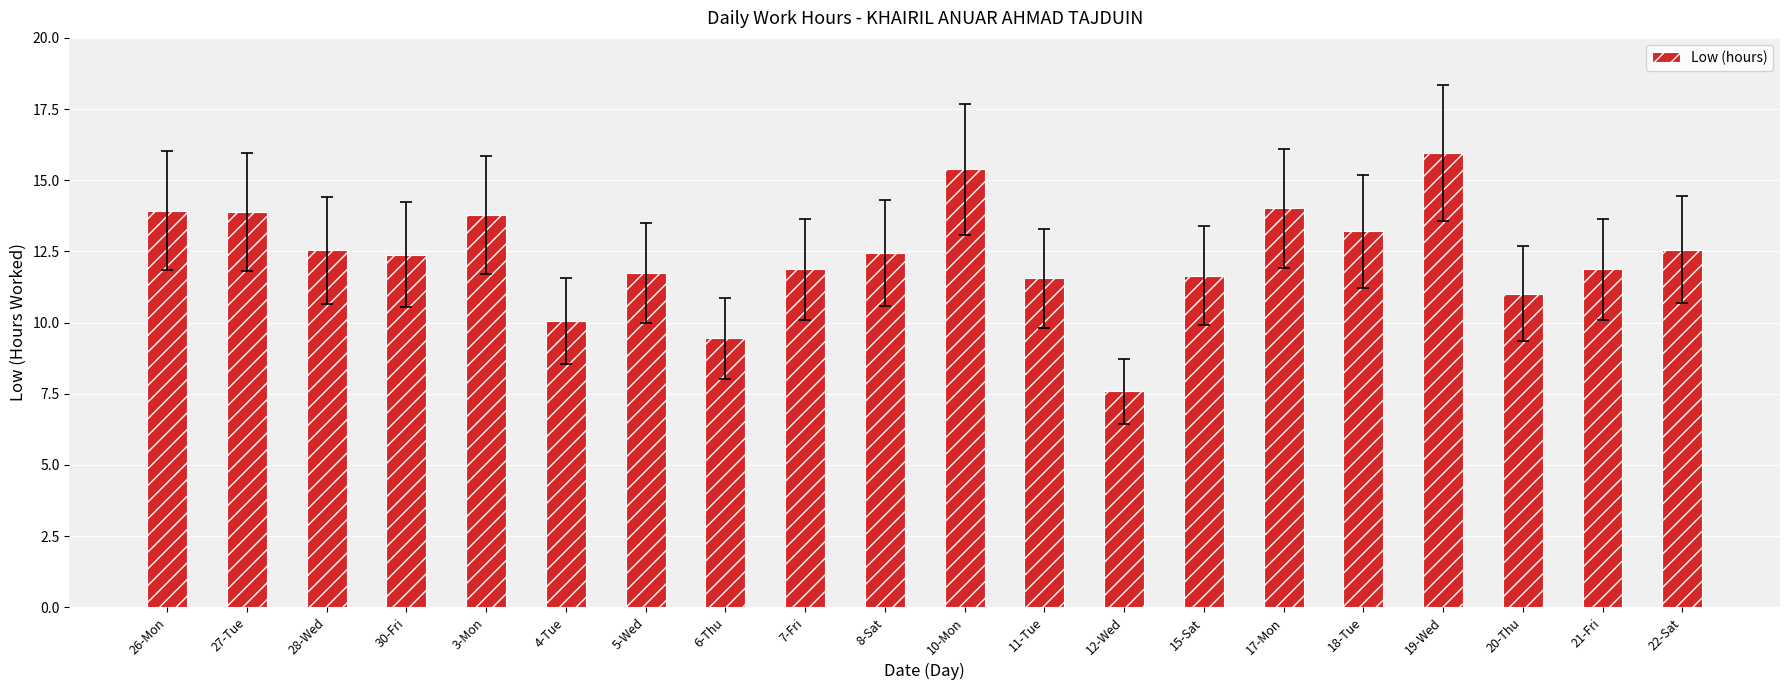

The chart shows a value of 11.7 at 5-Wed. True or false?

True